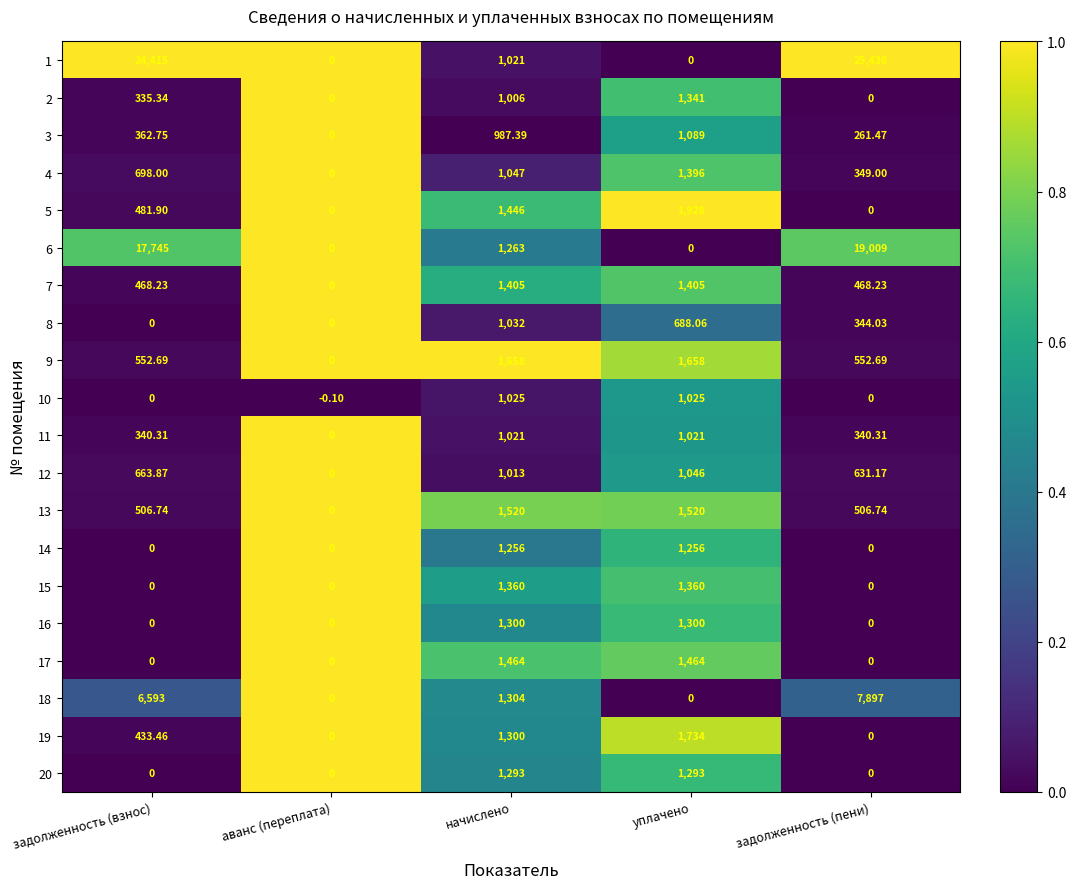

Which label corresponds to the smallest value in the chart?

аванс (переплата)